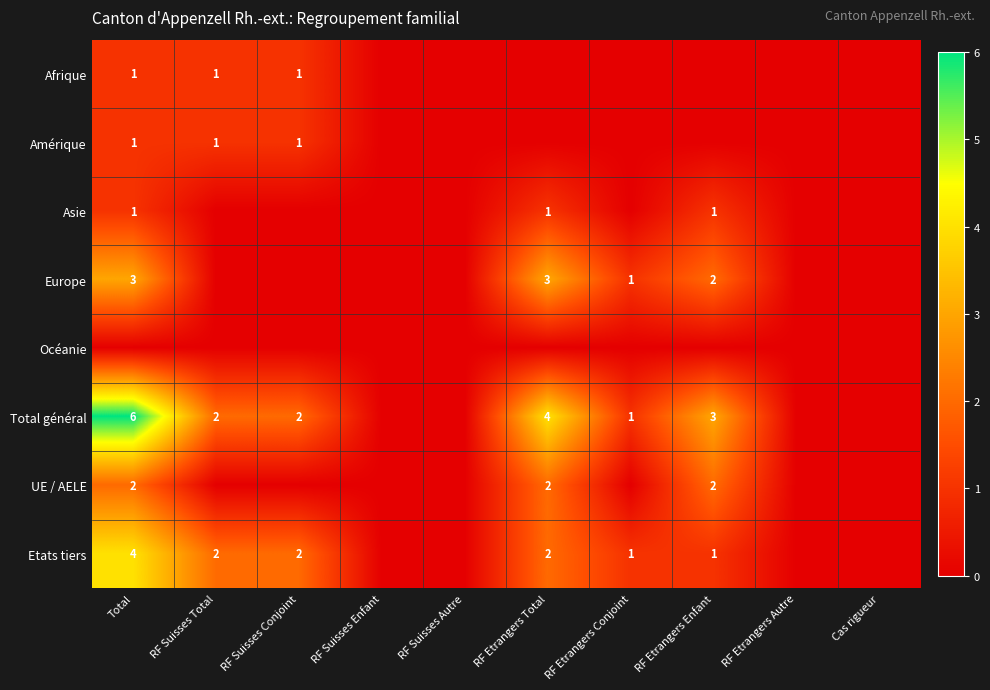

What is the sum of the Etats tiers values at RF Etrangers Enfant and RF Etrangers Total?

3